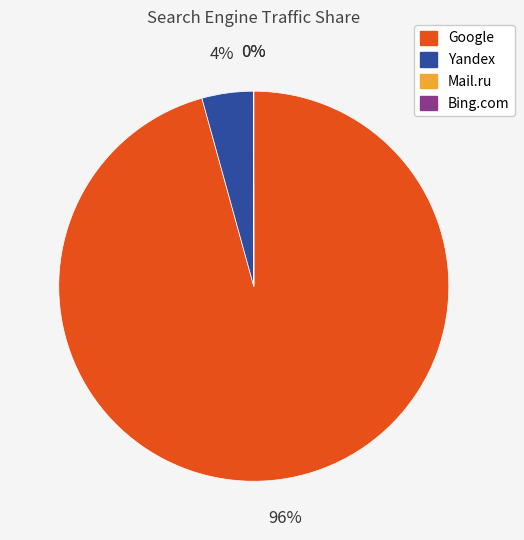

To the nearest percent, what is the average slice percentage?

25%